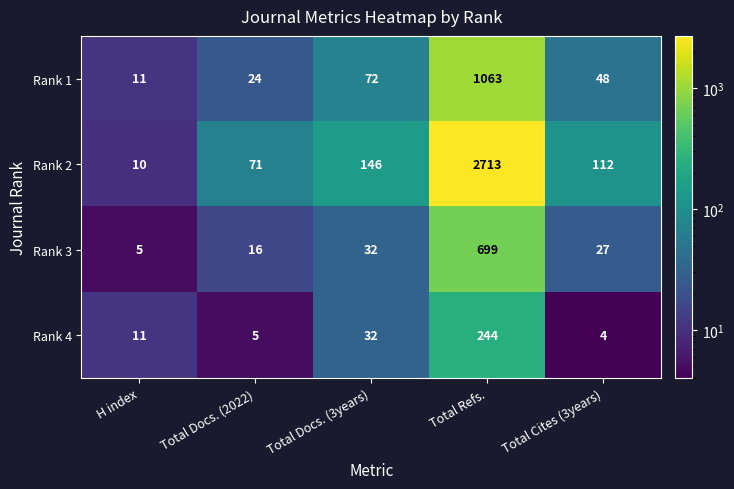

Reading left to right, transcribe all the data shown in this chart.

Rank 1: H index=11	Total Docs. (2022)=24	Total Docs. (3years)=72	Total Refs.=1063	Total Cites (3years)=48
Rank 2: H index=10	Total Docs. (2022)=71	Total Docs. (3years)=146	Total Refs.=2713	Total Cites (3years)=112
Rank 3: H index=5	Total Docs. (2022)=16	Total Docs. (3years)=32	Total Refs.=699	Total Cites (3years)=27
Rank 4: H index=11	Total Docs. (2022)=5	Total Docs. (3years)=32	Total Refs.=244	Total Cites (3years)=4